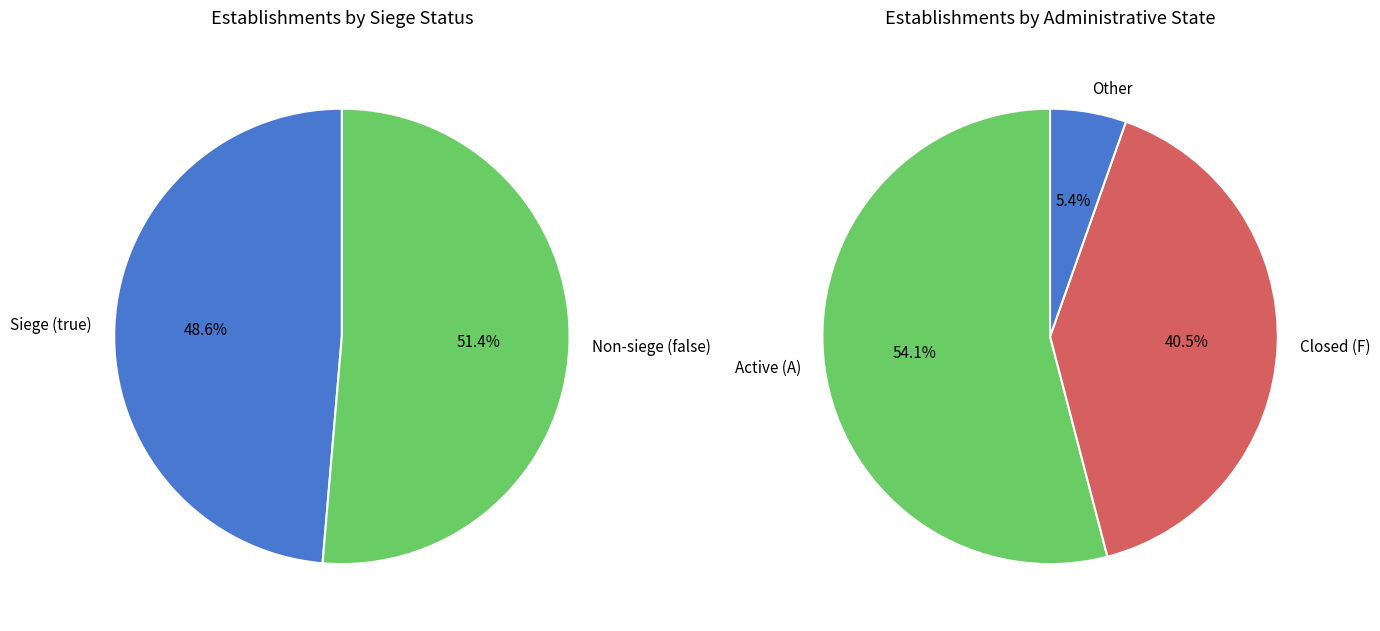

To the nearest percent, what percentage of the pie is false?

51%